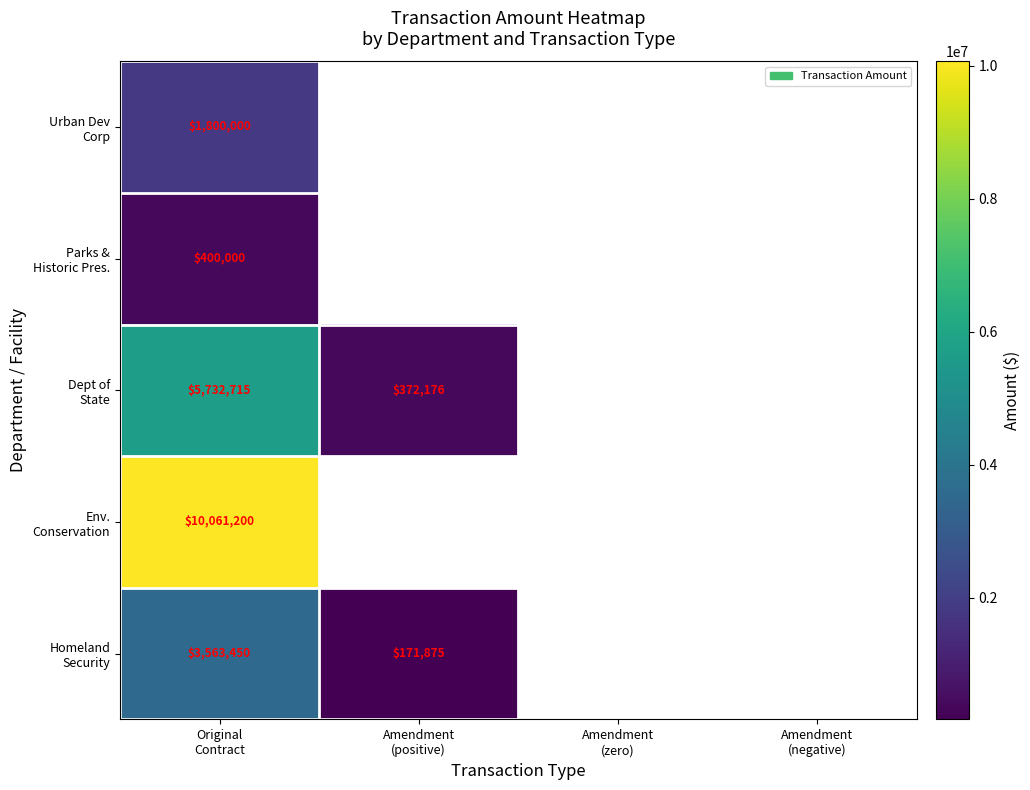

What is the difference between the maximum and minimum values in the Homeland Security series?

3391575.0